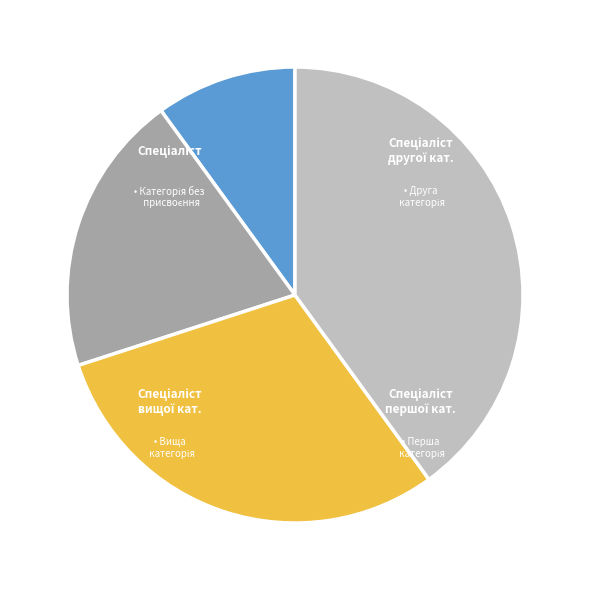

Does any single category account for the majority?

No